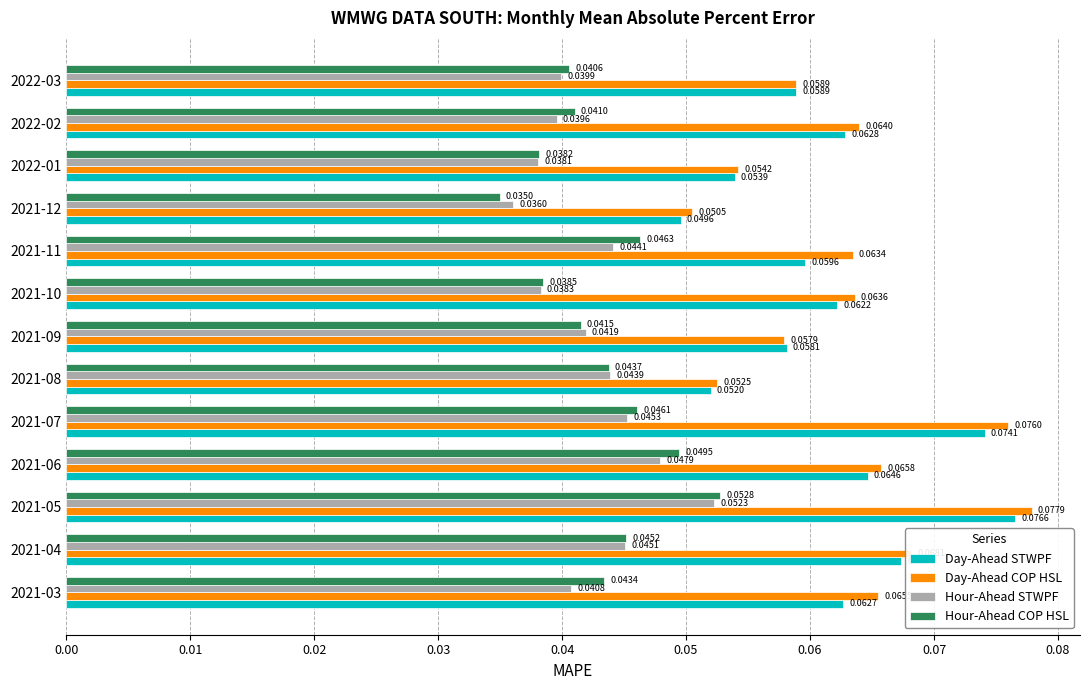

Rank the series at 2022-02 from highest to lowest value.

Day-Ahead COP HSL, Day-Ahead STWPF, Hour-Ahead COP HSL, Hour-Ahead STWPF